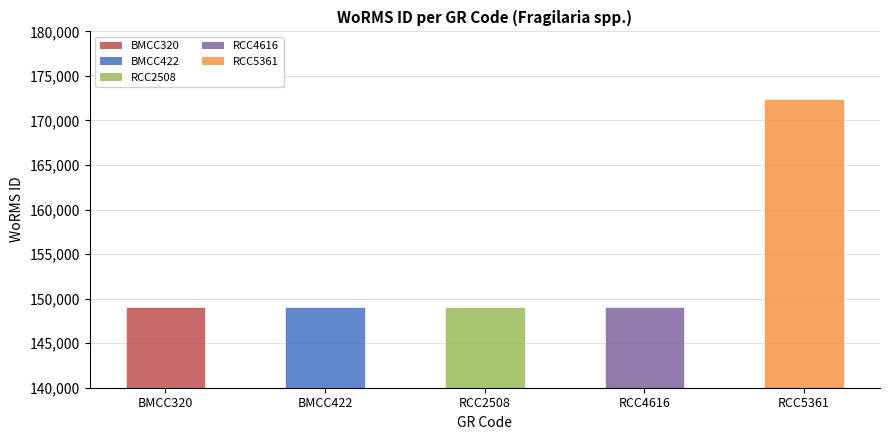

What is the ratio of the value at BMCC320 to the value at RCC5361?

0.9